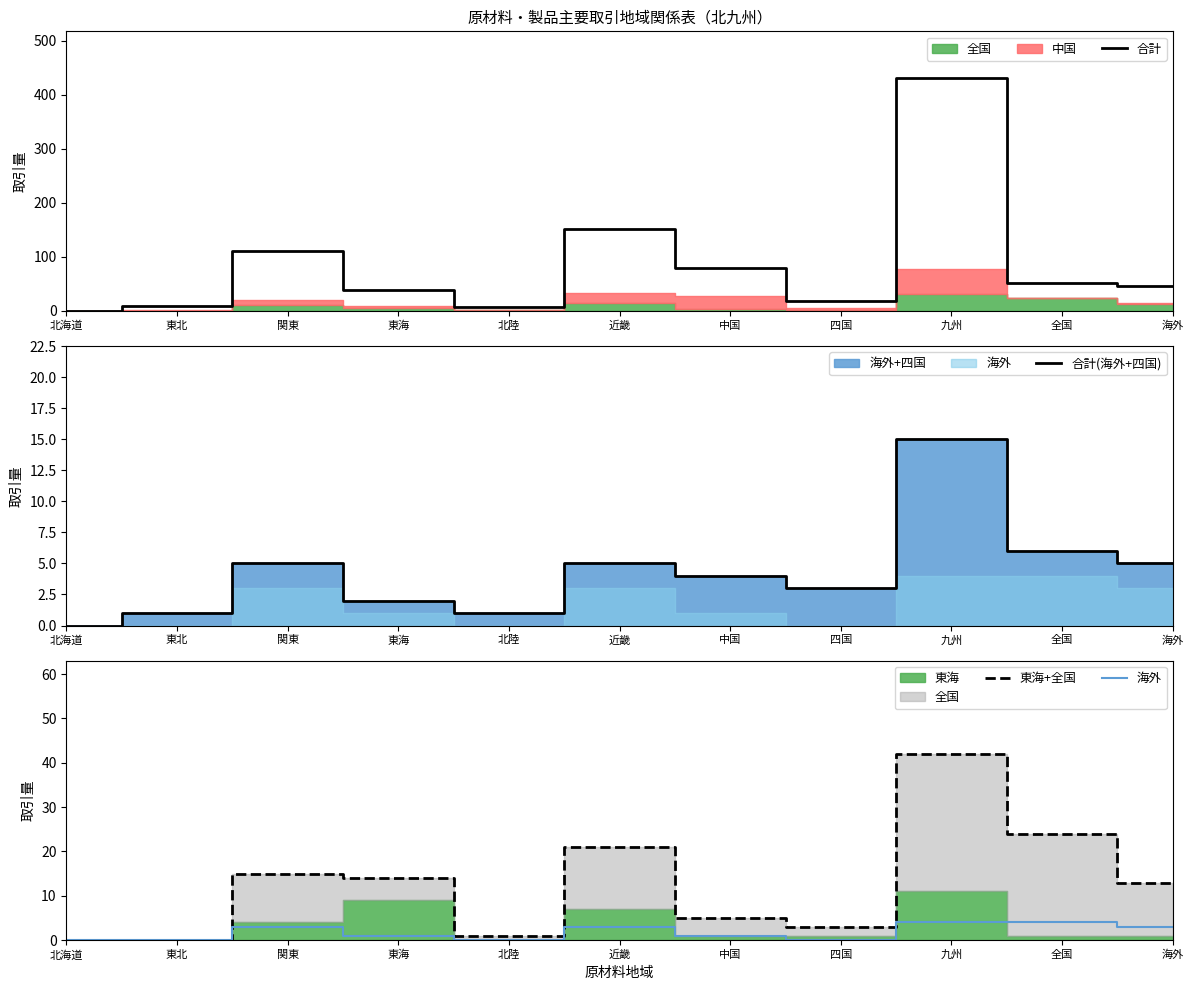

True or false: 東海+全国 has a value of 0 at 東北.

True